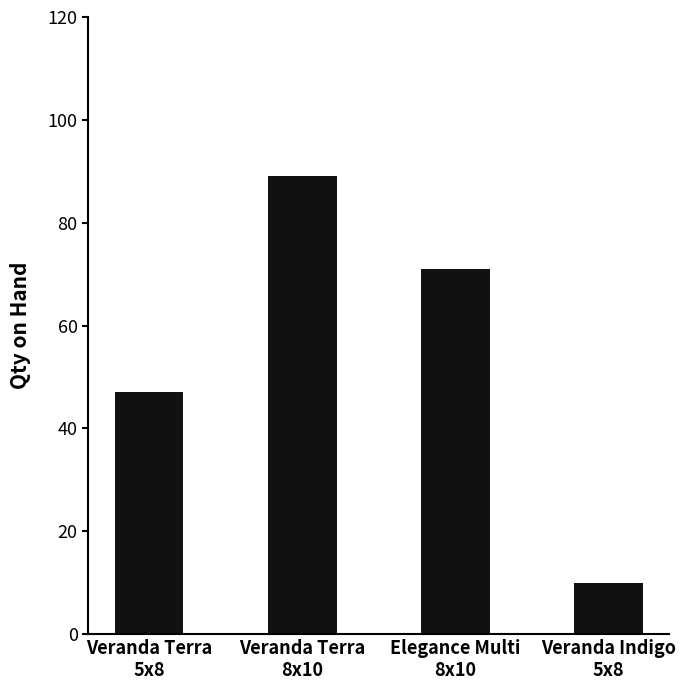

At which label is the value closest to 49?

Veranda Terra
5x8